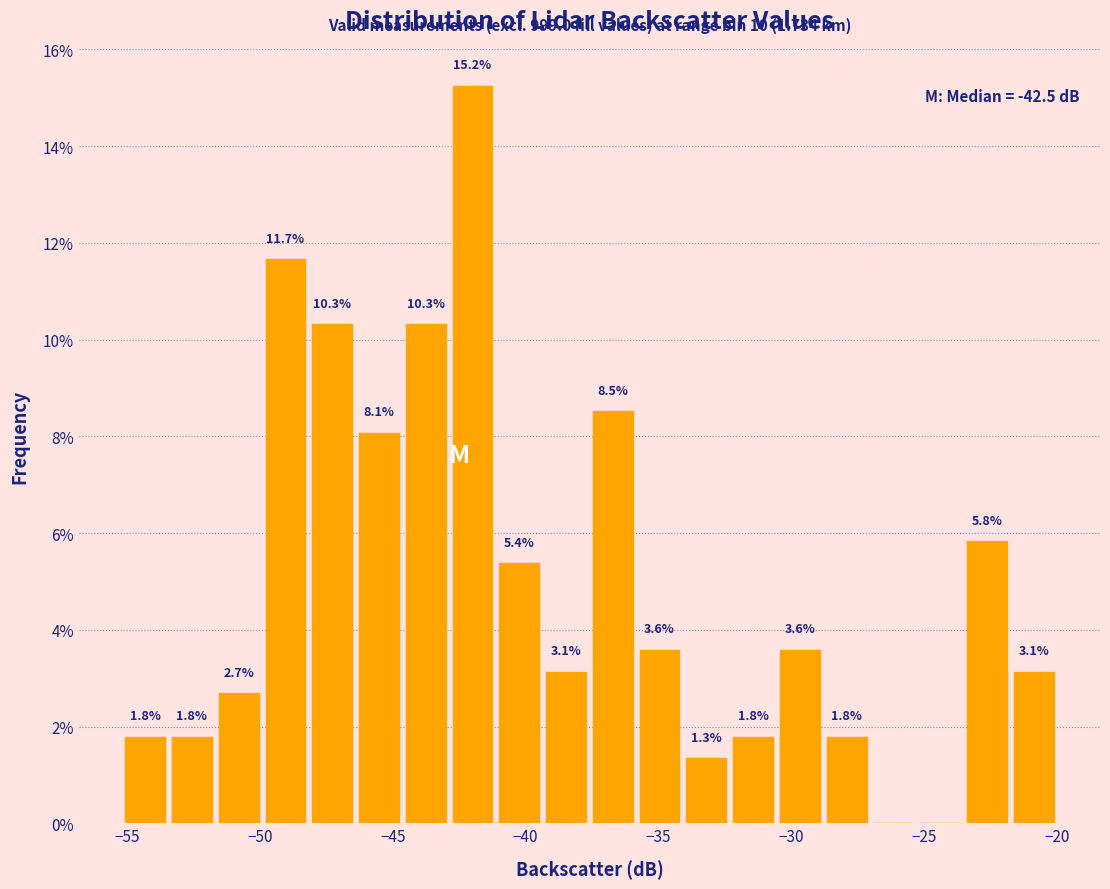

Read against the x-axis, roughly where is the centre of the tallest bar?

-42.0